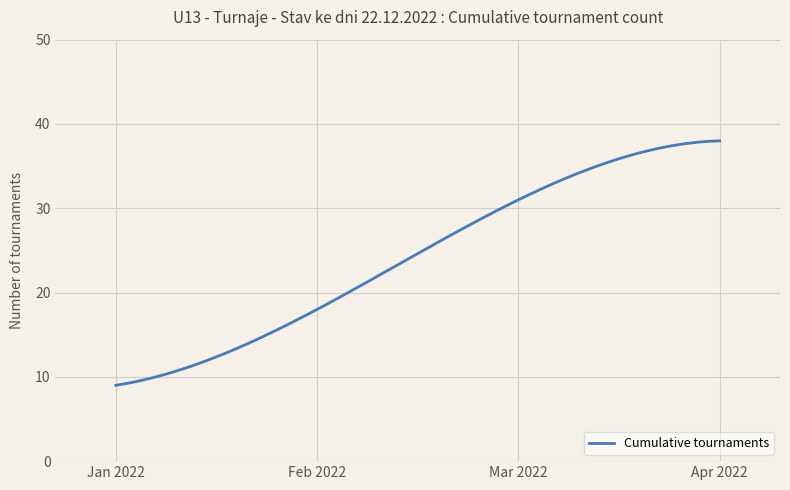

What is the difference between the maximum and minimum values?

29.0